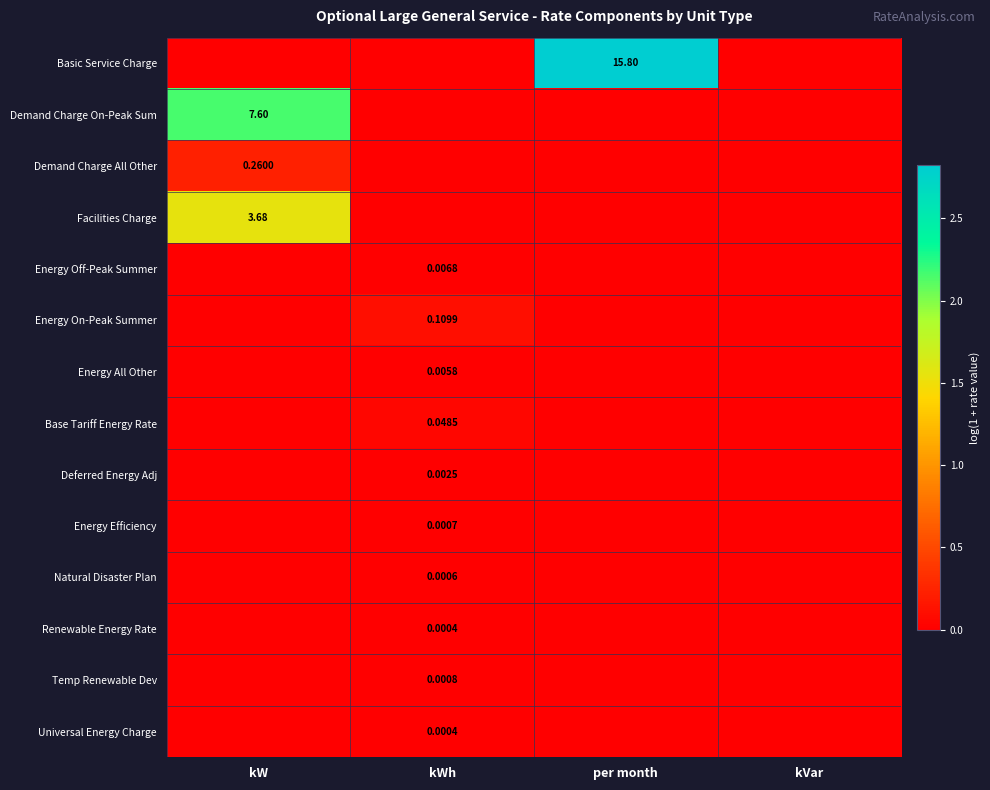

At per month, list the series in order from smallest to largest.

Demand Charge On-Peak Sum, Demand Charge All Other, Facilities Charge, Energy Off-Peak Summer, Energy On-Peak Summer, Energy All Other, Base Tariff Energy Rate, Deferred Energy Adj, Energy Efficiency, Natural Disaster Plan, Renewable Energy Rate, Temp Renewable Dev, Universal Energy Charge, Basic Service Charge